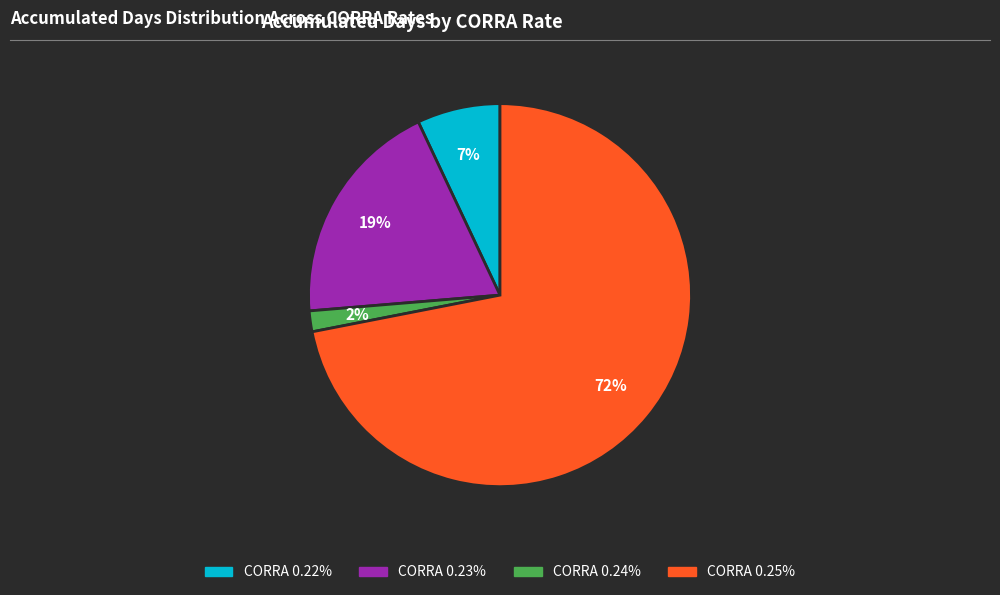

How many segments does this pie chart have?

4